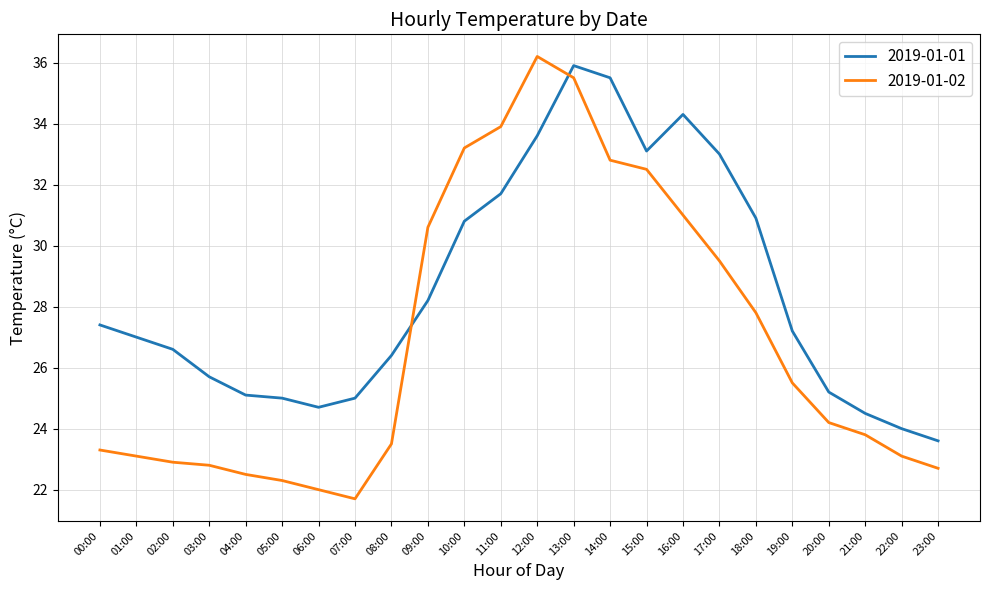

What are all the series names shown in the legend?

2019-01-01, 2019-01-02